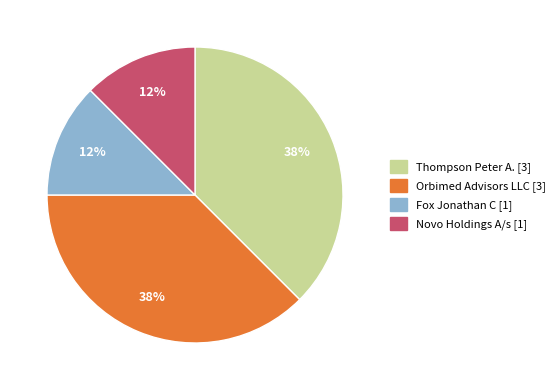

Is it true that Fox Jonathan C [1] is 18% of the pie?

False